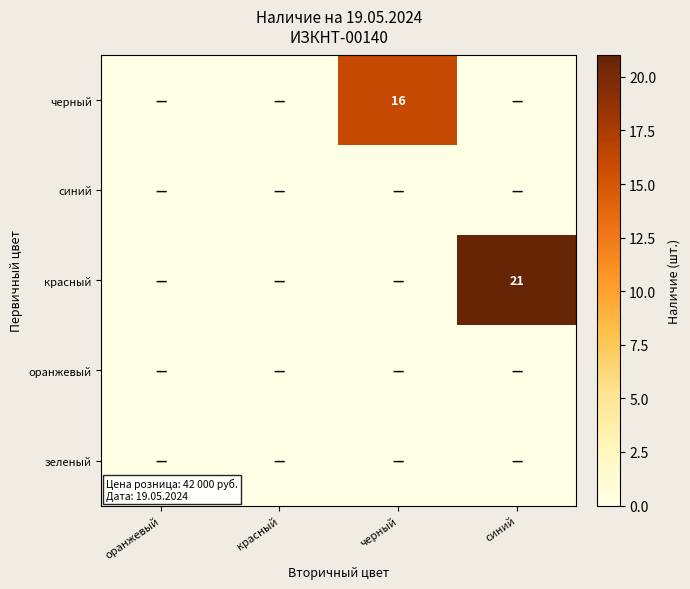

True or false: черный has a value of 16 at черный.

True